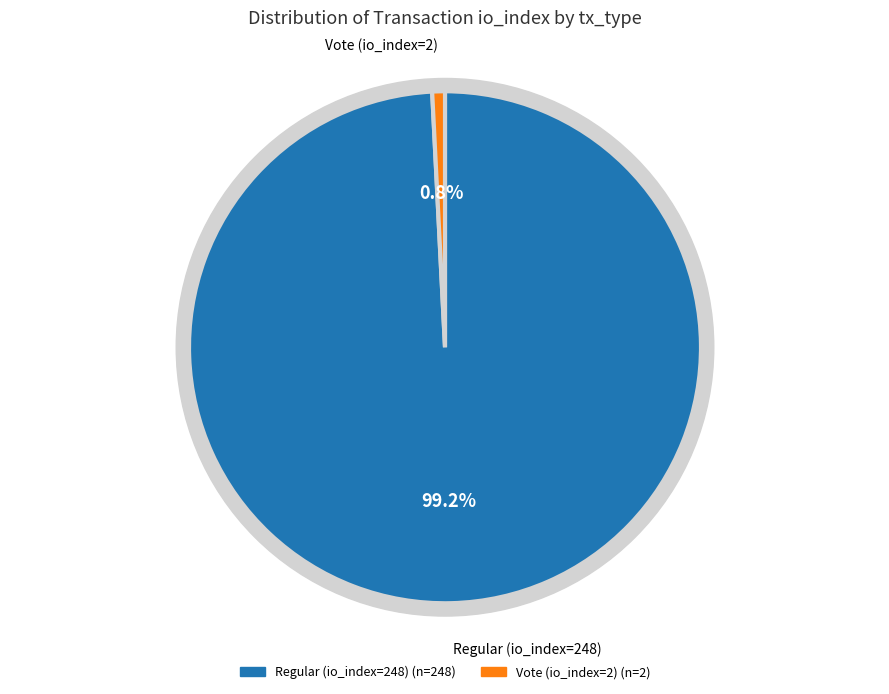

The Regular (io_index=248) slice represents 99% of the pie. True or false?

True